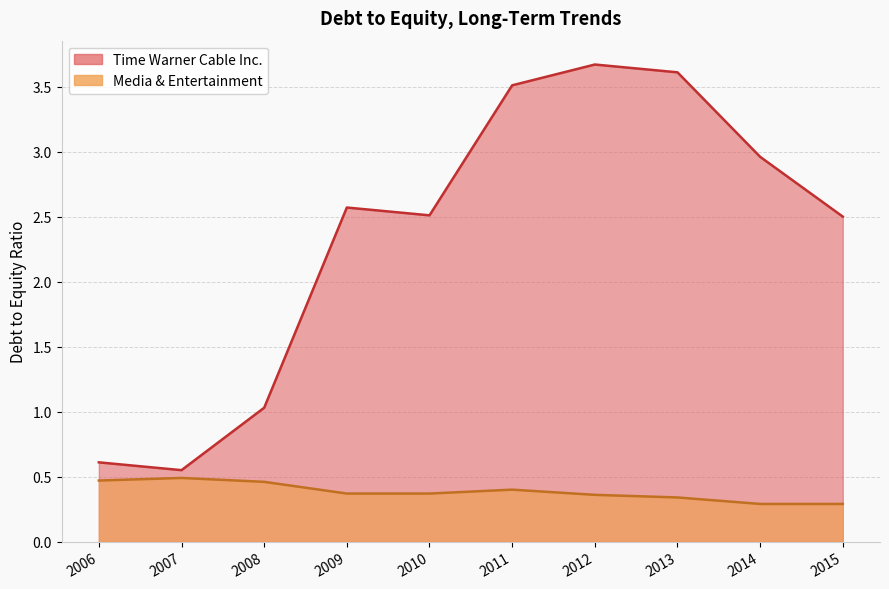

Between 2015 and 2014, which series saw the biggest shift?

Time Warner Cable Inc.